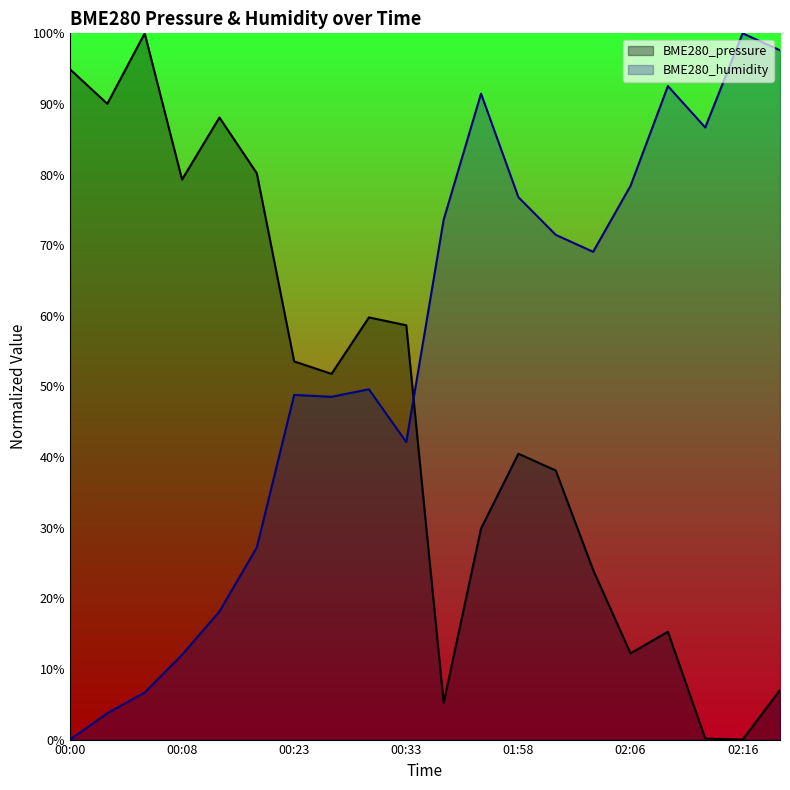

True or false: BME280_pressure and BME280_humidity intersect in this chart.

True